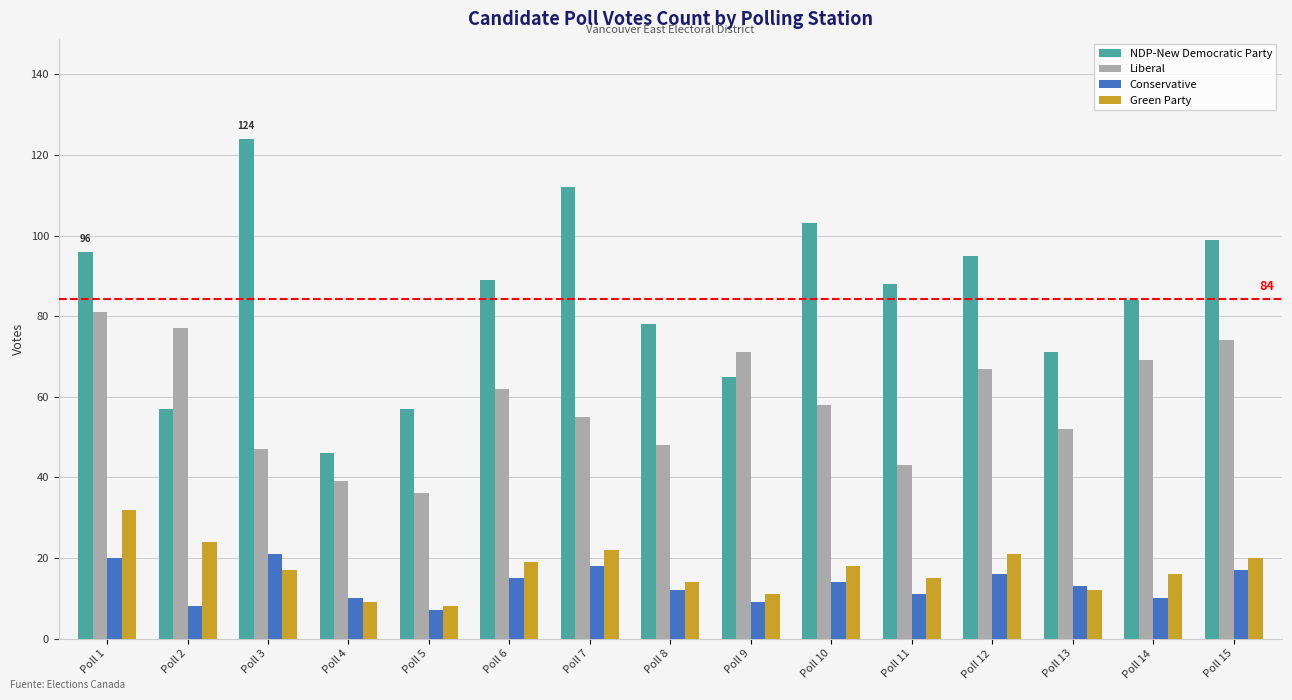

How many categories are shown in the chart?

15